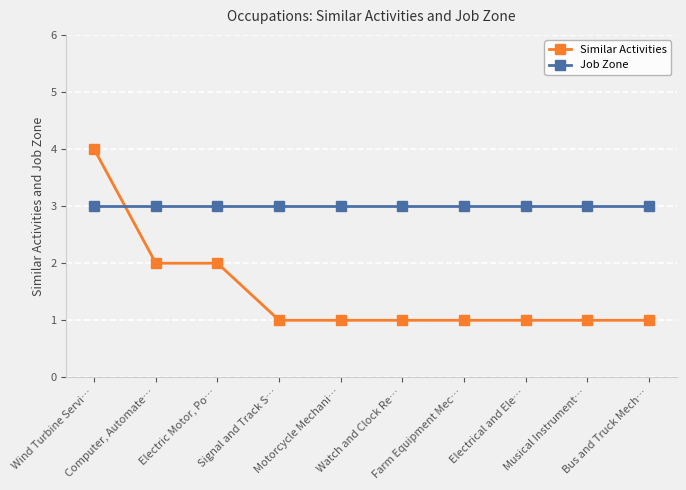

Reading left to right, list all the values displayed in this chart.

Similar Activities: Wind Turbine Servi…=4	Computer, Automate…=2	Electric Motor, Po…=2	Signal and Track S…=1	Motorcycle Mechani…=1	Watch and Clock Re…=1	Farm Equipment Mec…=1	Electrical and Ele…=1	Musical Instrument…=1	Bus and Truck Mech…=1
Job Zone: Wind Turbine Servi…=3	Computer, Automate…=3	Electric Motor, Po…=3	Signal and Track S…=3	Motorcycle Mechani…=3	Watch and Clock Re…=3	Farm Equipment Mec…=3	Electrical and Ele…=3	Musical Instrument…=3	Bus and Truck Mech…=3